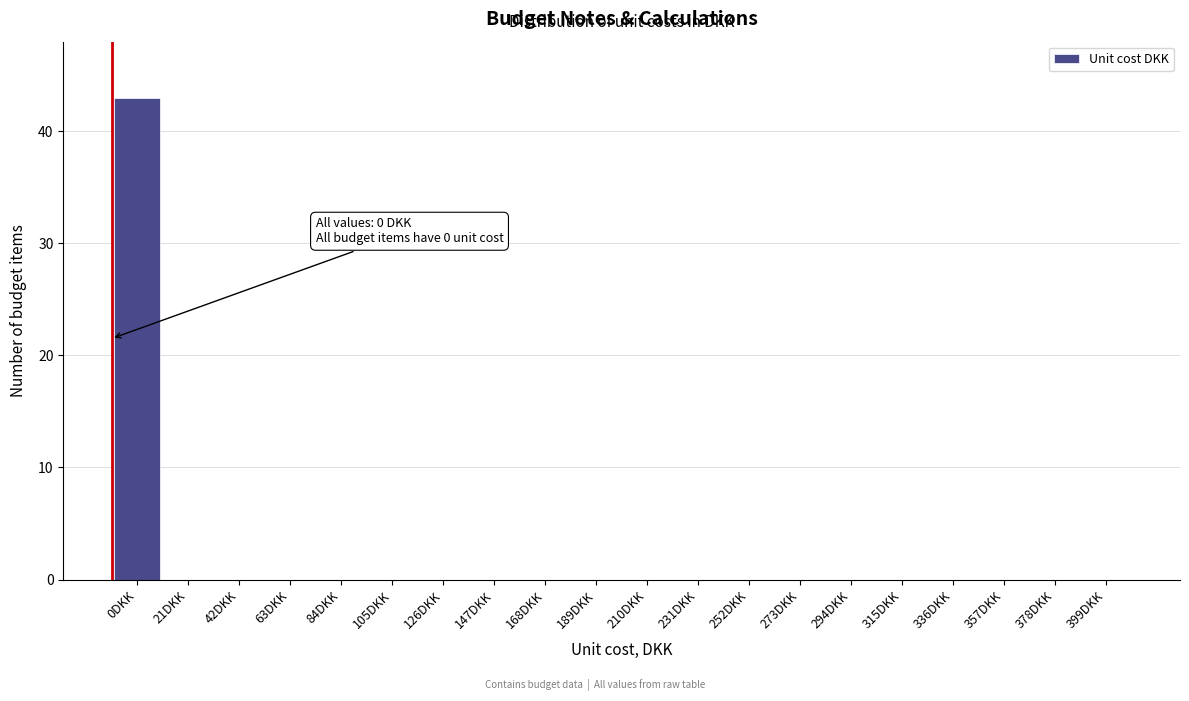

Reading left to right, extract all data points from this chart.

0DKK=43	21DKK=0	42DKK=0	63DKK=0	84DKK=0	105DKK=0	126DKK=0	147DKK=0	168DKK=0	189DKK=0	210DKK=0	231DKK=0	252DKK=0	273DKK=0	294DKK=0	315DKK=0	336DKK=0	357DKK=0	378DKK=0	399DKK=0